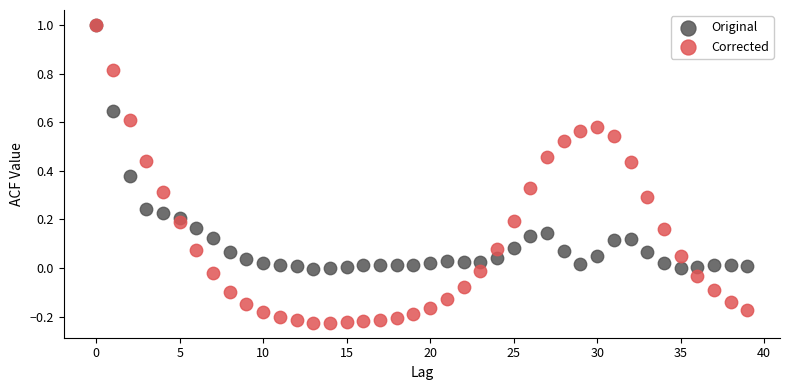

Which series reaches the minimum Y coordinate?

Corrected